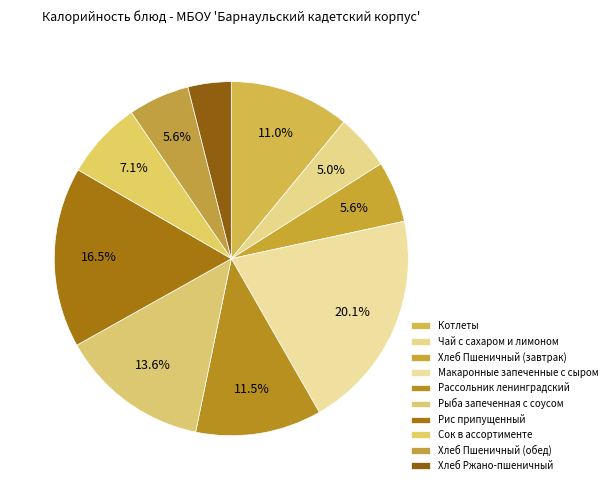

How many slices are in this pie chart?

10